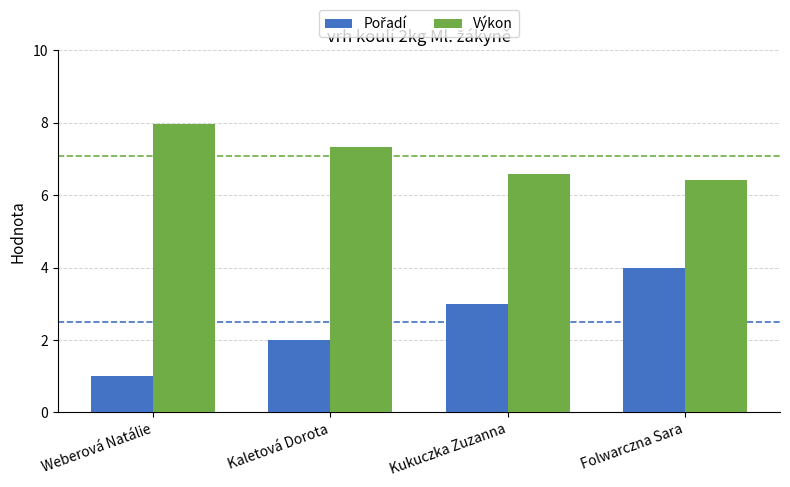

Where does the Výkon series first go above 7?

Weberová Natálie